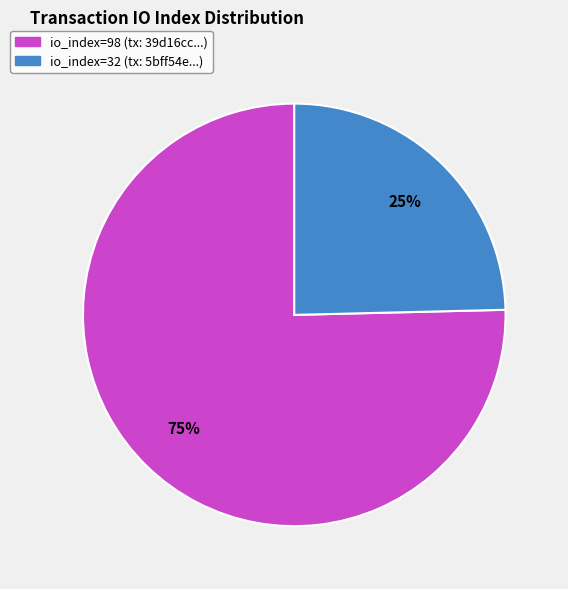

To the nearest percent, what is the average slice percentage?

50%